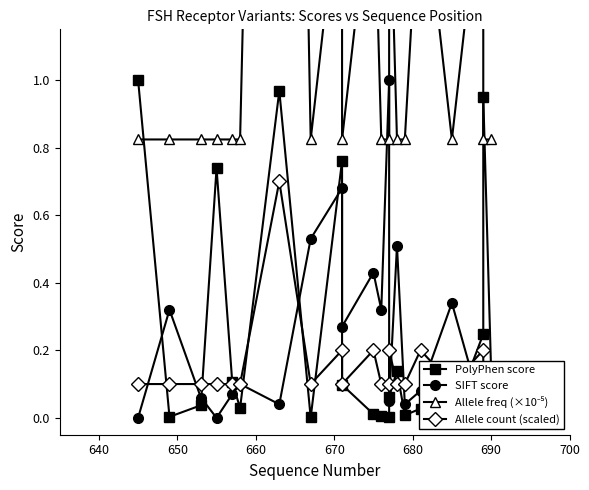

Reading left to right, list all the values displayed in this chart.

PolyPhen score: 1.0	0.0	0.0	0.7	0.1	0.0	1.0	0.0	0.8	0.1	0.0	0.0	0.0	0.1	0.1	0.0	0.0	0.0	0.2	1.0	0.1
SIFT score: 0.0	0.3	0.1	0.0	0.1	0.1	0.0	0.5	0.7	0.3	0.4	0.3	1.0	0.1	0.5	0.0	0.1	0.3	0.0	0.0	0.0
Allele freq (×10⁻⁵): 0.8	0.8	0.8	0.8	0.8	0.8	5.8	0.8	1.6	0.8	1.6	0.8	0.8	1.6	0.8	0.8	1.6	0.8	1.6	0.8	0.8
Allele count (scaled): 0.1	0.1	0.1	0.1	0.1	0.1	0.7	0.1	0.2	0.1	0.2	0.1	0.1	0.2	0.1	0.1	0.2	0.1	0.2	0.1	0.1